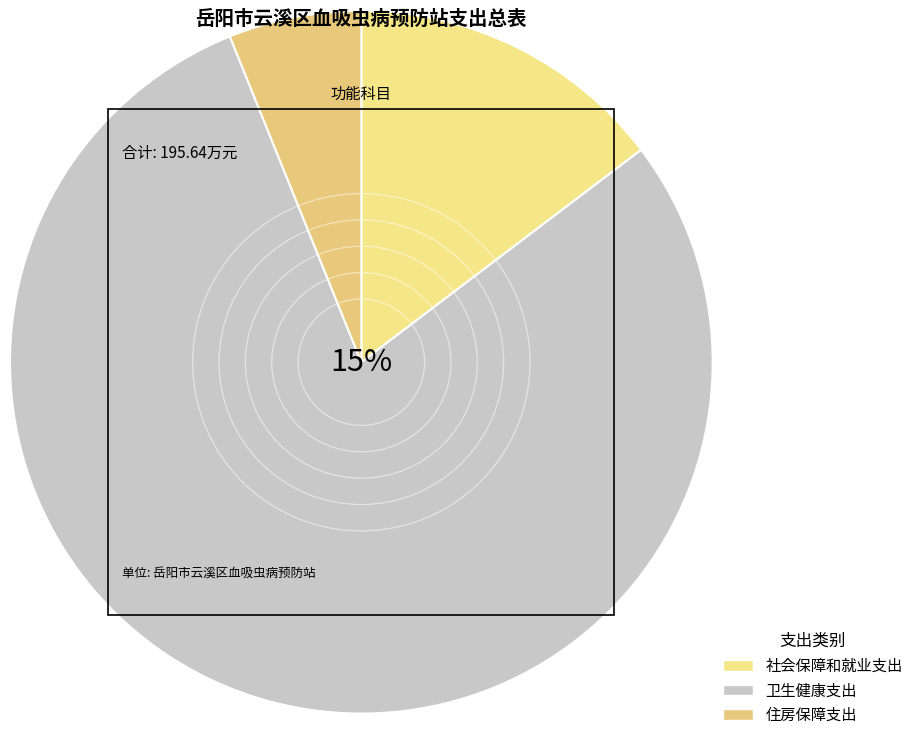

Count the number of slices in the pie.

3